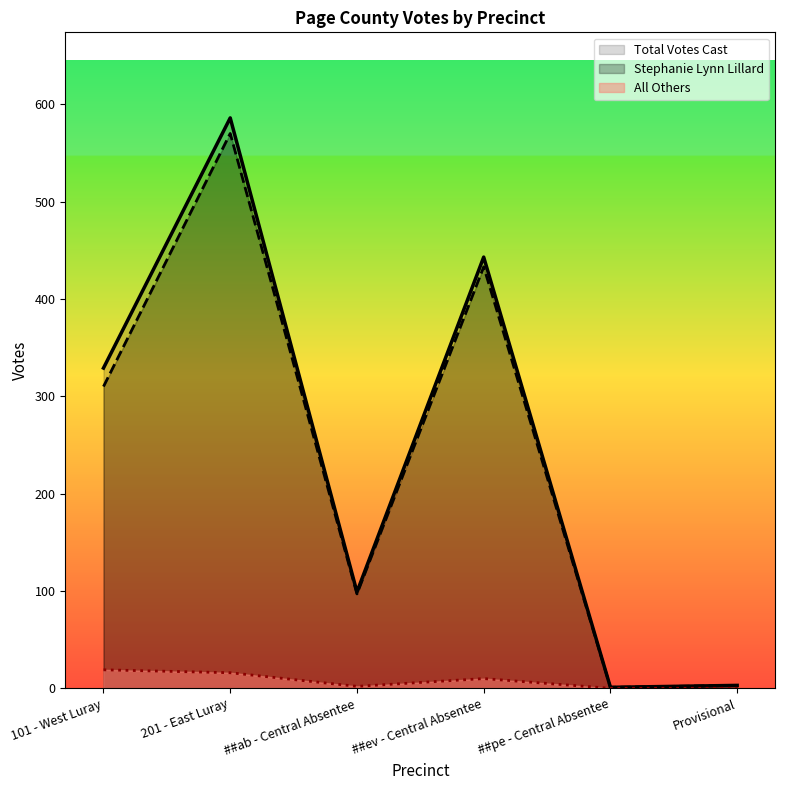

Is it true that All Others equals 3 at ##ab - Central Absentee?

False